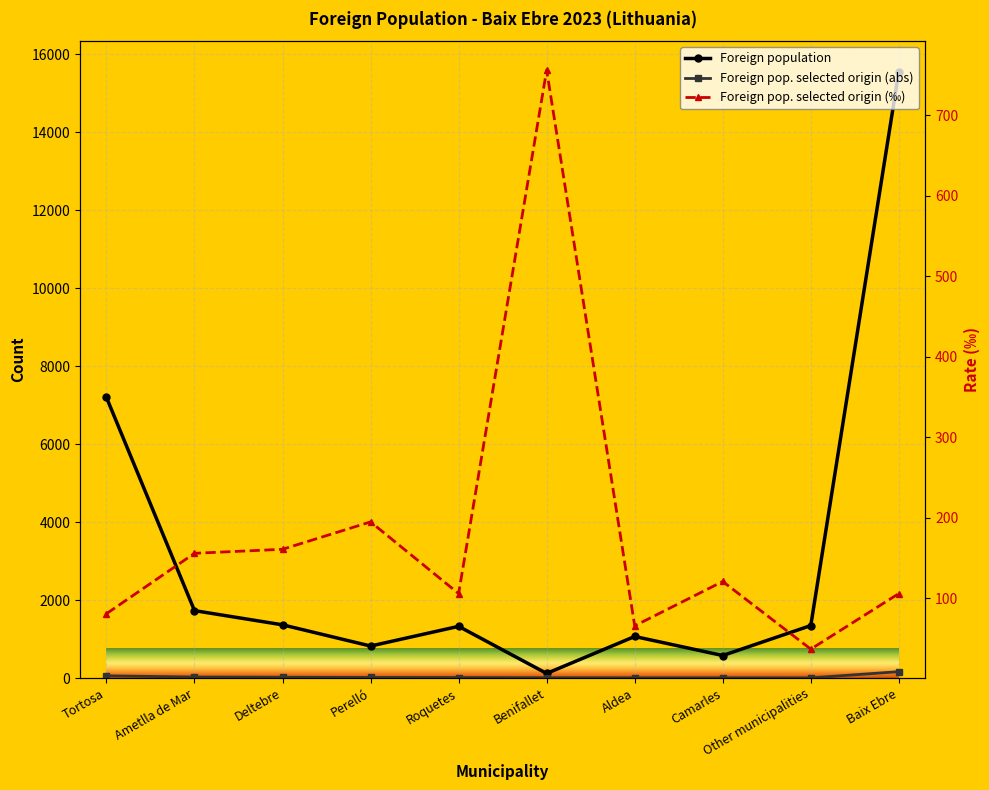

What is the value of the Foreign pop. selected origin (abs) point at the 6th from the left?

9